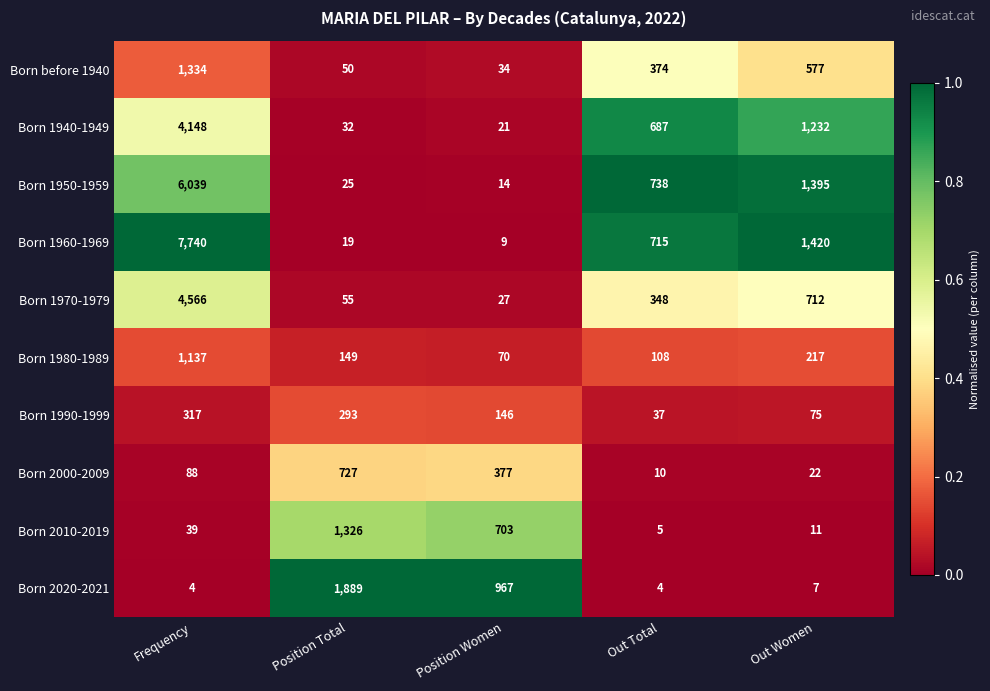

At which label does Born 1980-1989 reach its peak?

Frequency